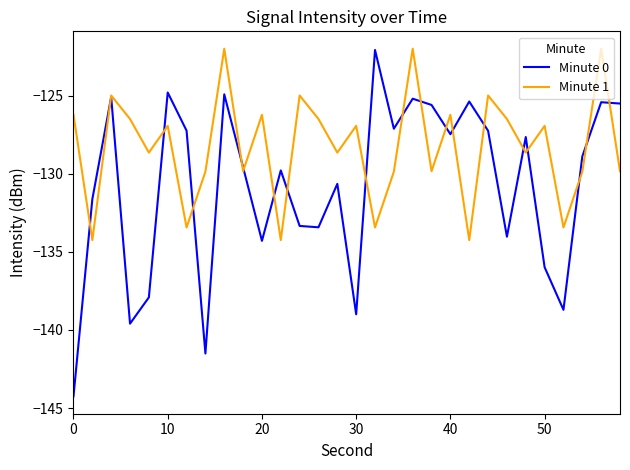

Which series has the widest spread of values?

Minute 0